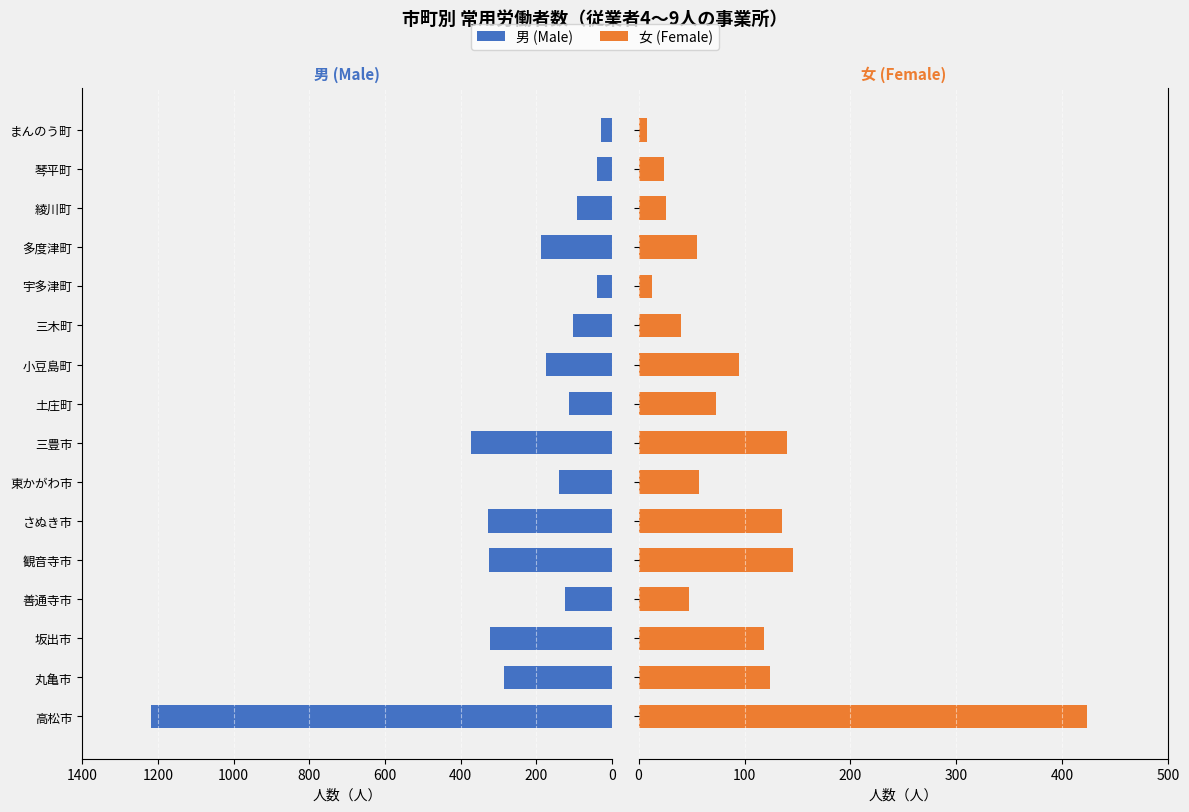

List the series in order of their peak value, lowest first.

女 (Female), 男 (Male)